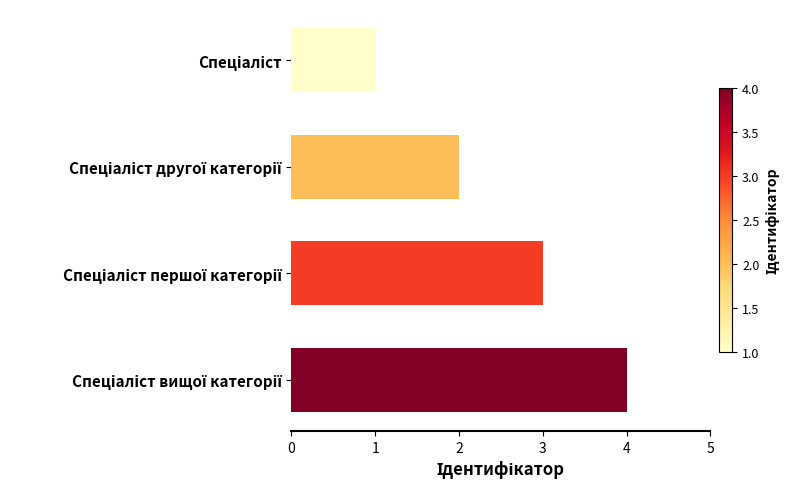

What is the difference between the maximum and minimum values?

3